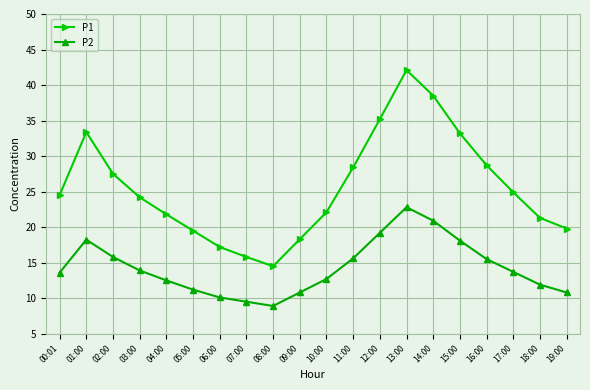

What is the difference between the second highest and minimum values in the P1 series?

24.0